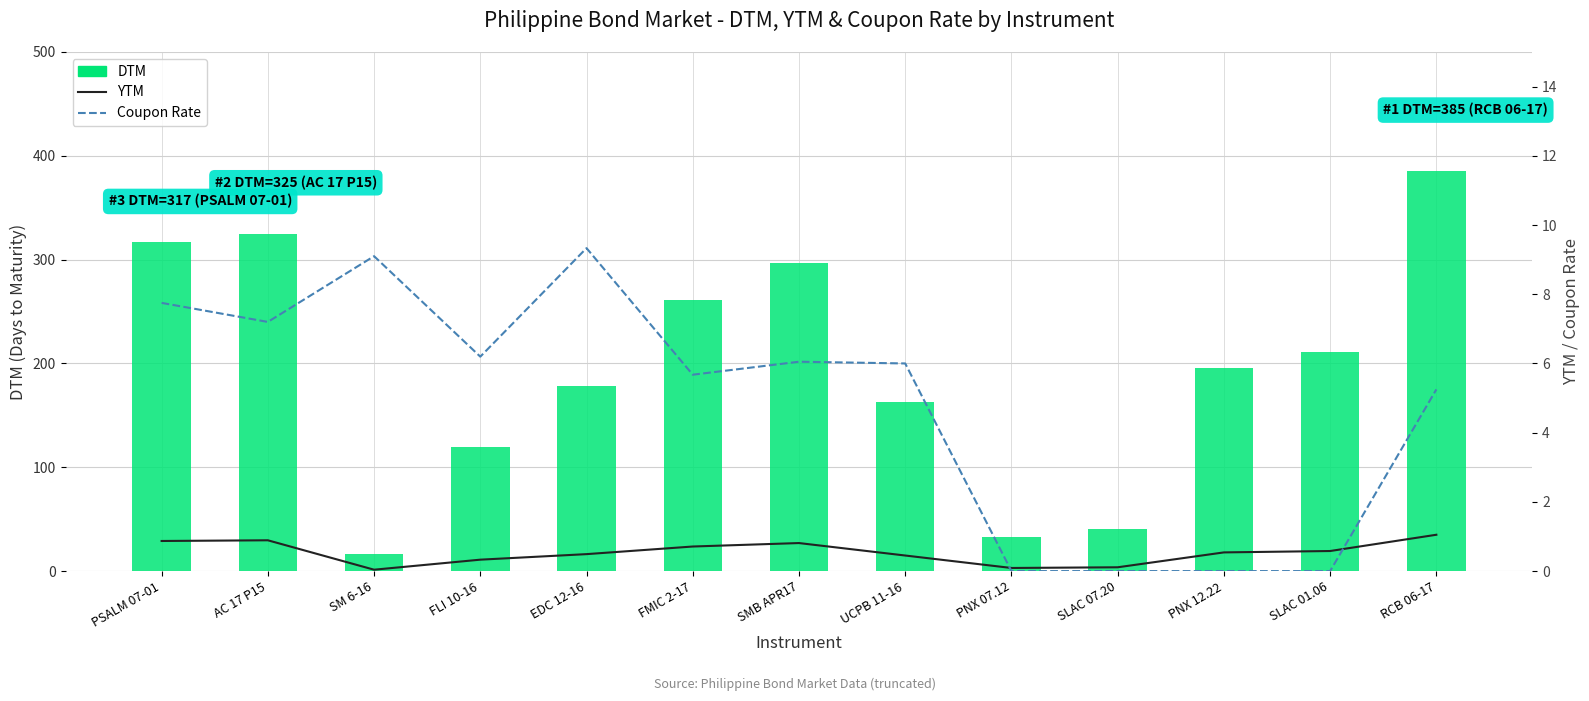

What is the difference between the maximum and minimum values in the Coupon Rate series?

9.3